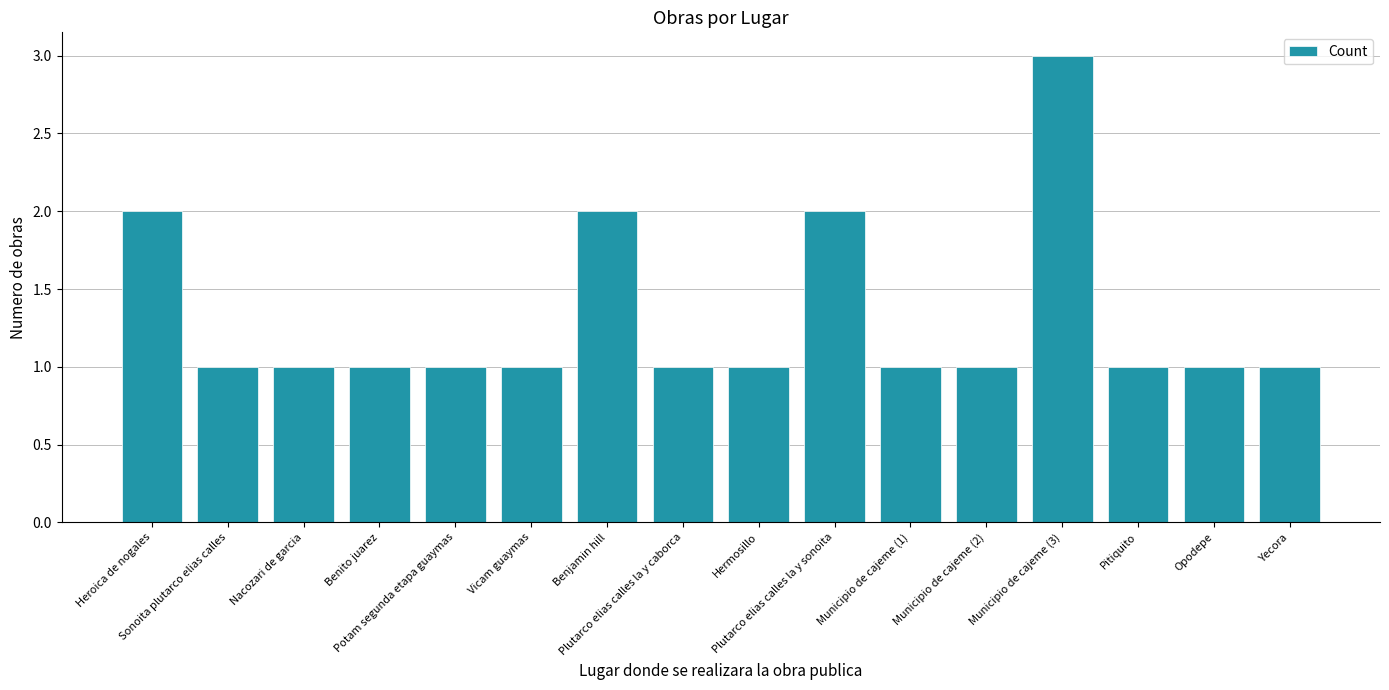

True or false: the data shows 1 at Nacozari de garcia.

True